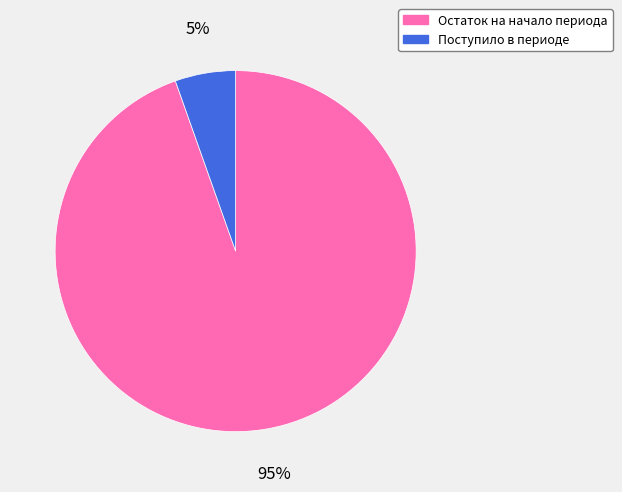

What is the ratio of the value at Поступило в периоде to the value at Остаток на начало периода?

0.1